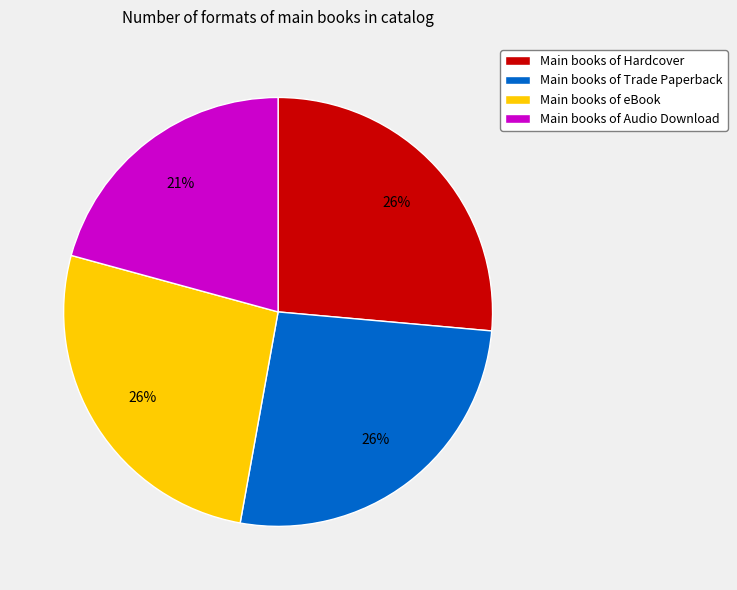

Between Main books of eBook and Main books of Audio Download, which is larger?

Main books of eBook